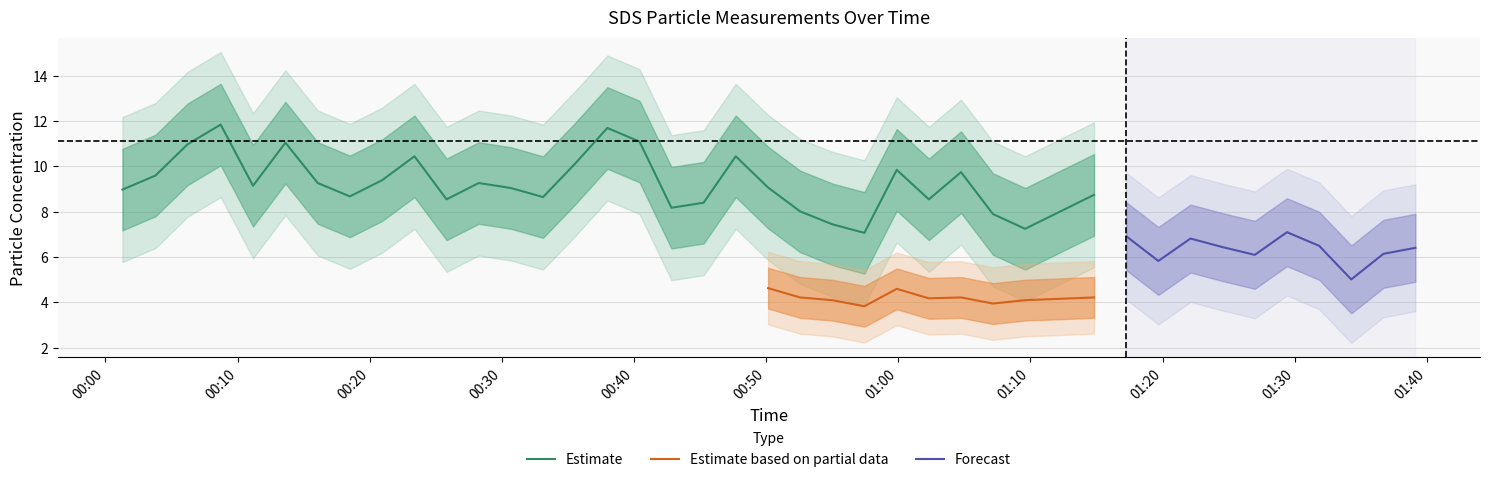

What is the lowest value of the Estimate series?

7.1